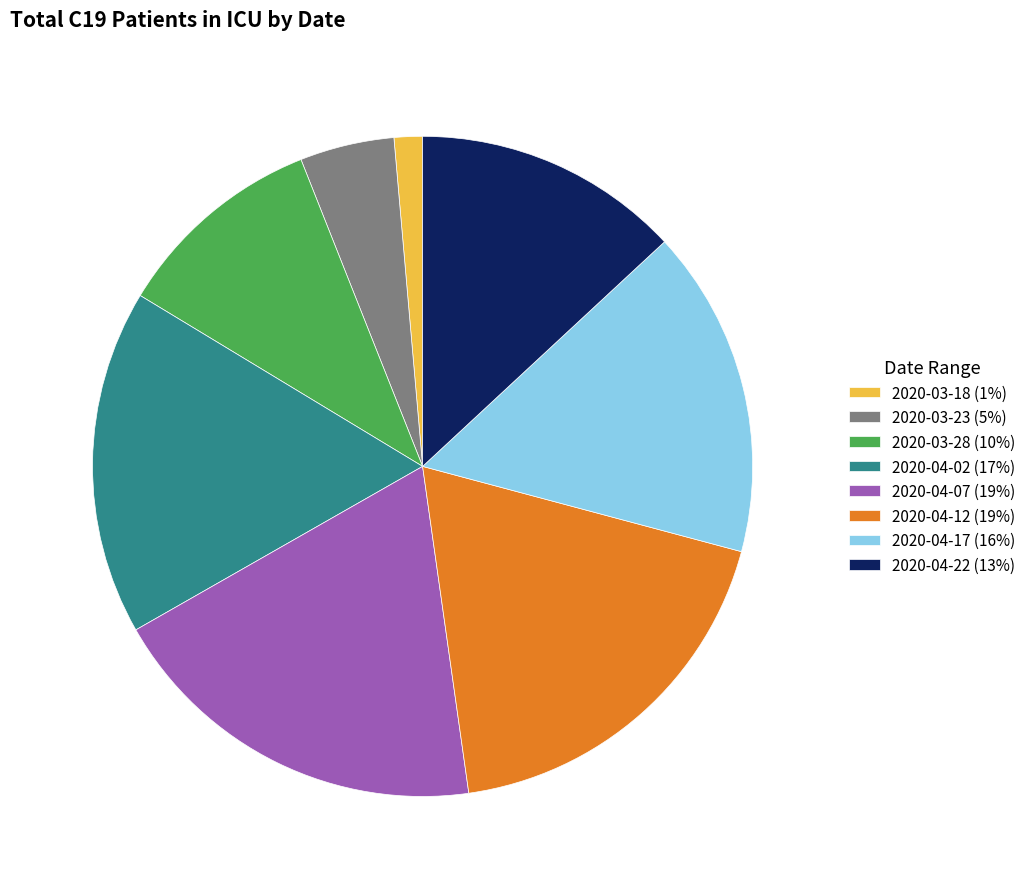

How many segments does this pie chart have?

8